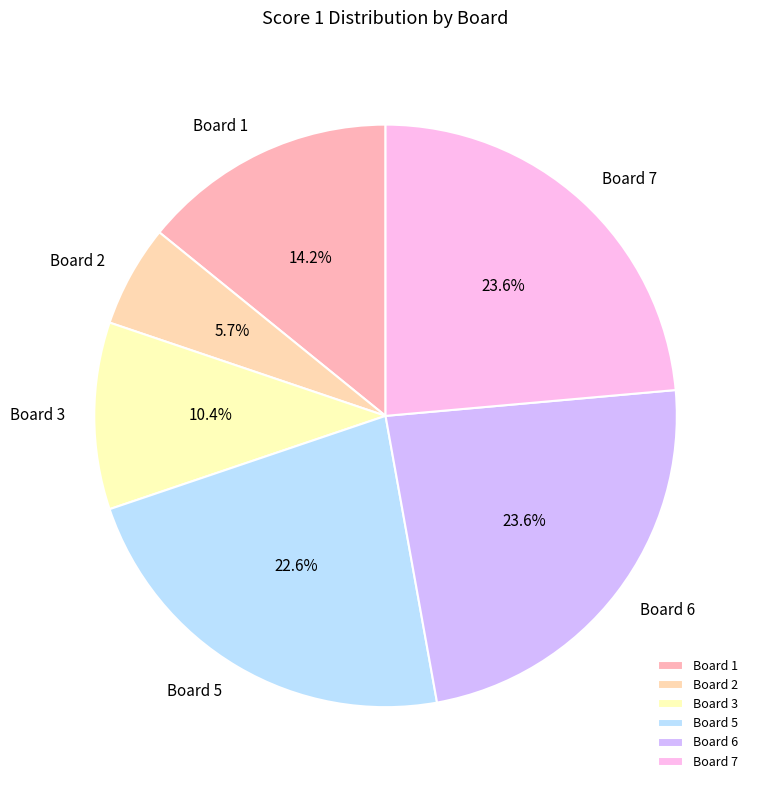

Which category has the smallest portion of the pie?

Board 2